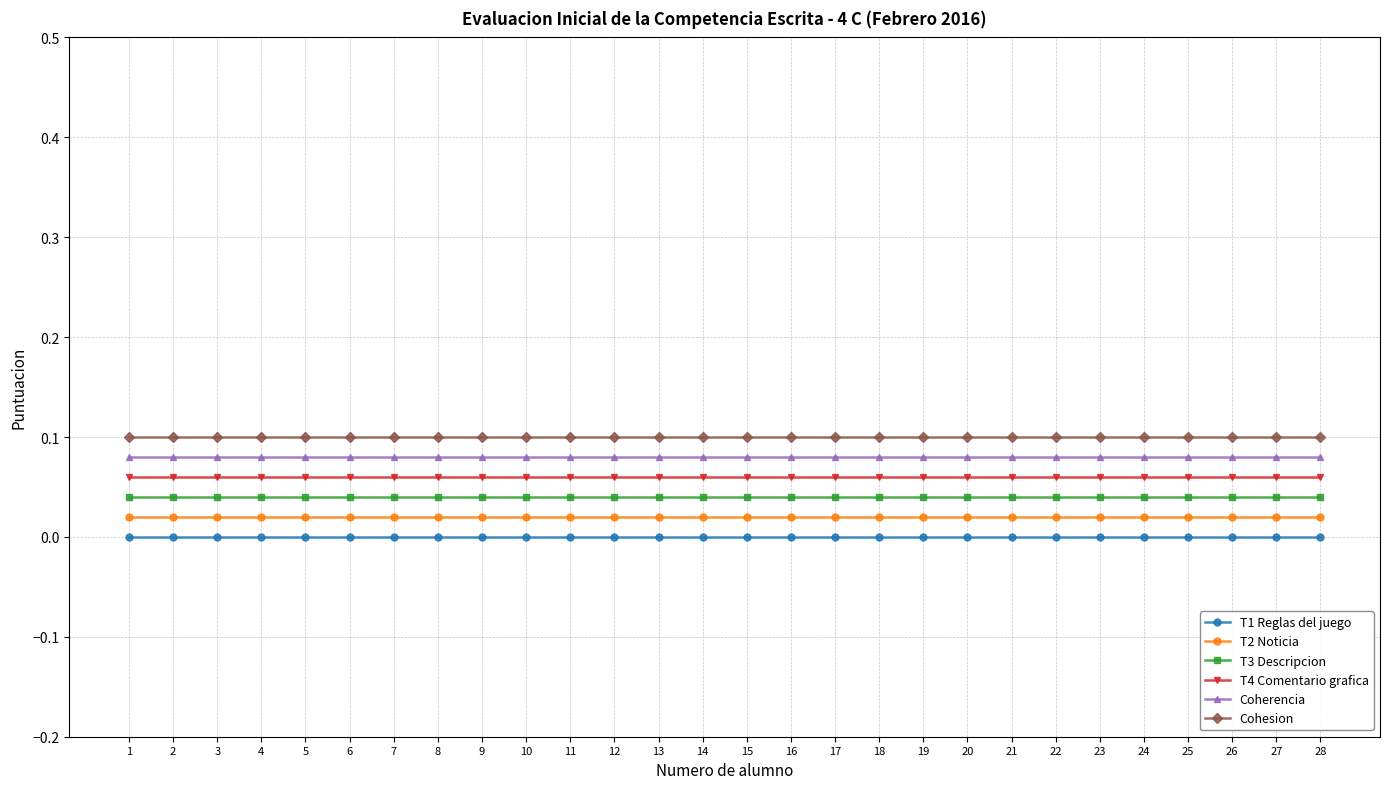

True or false: Coherencia has a value of 0.0 at 18.

False